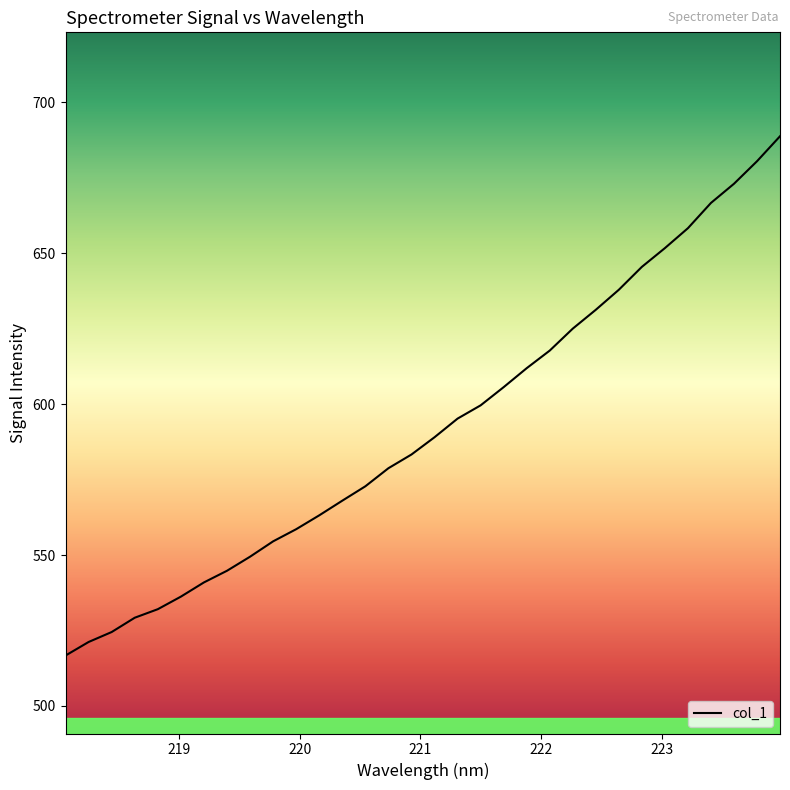

What is the greatest value displayed?

688.8